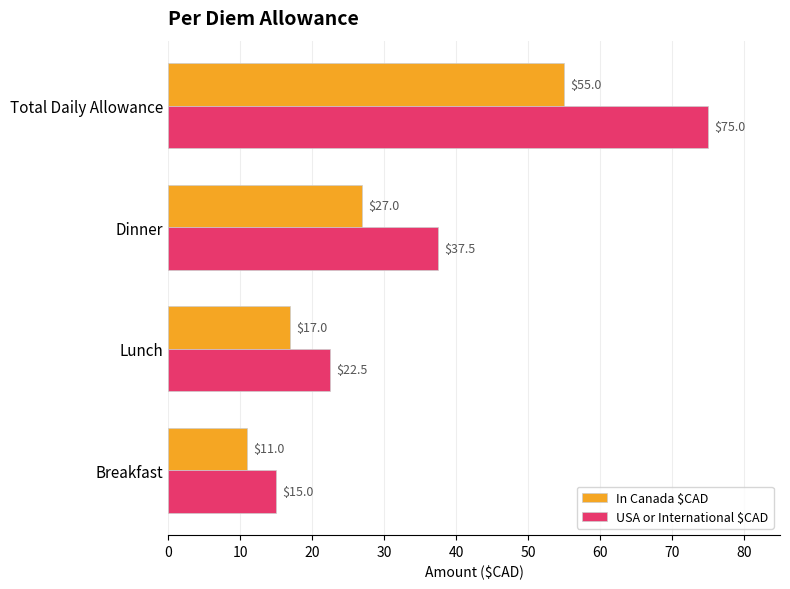

How many categories are shown in the chart?

4